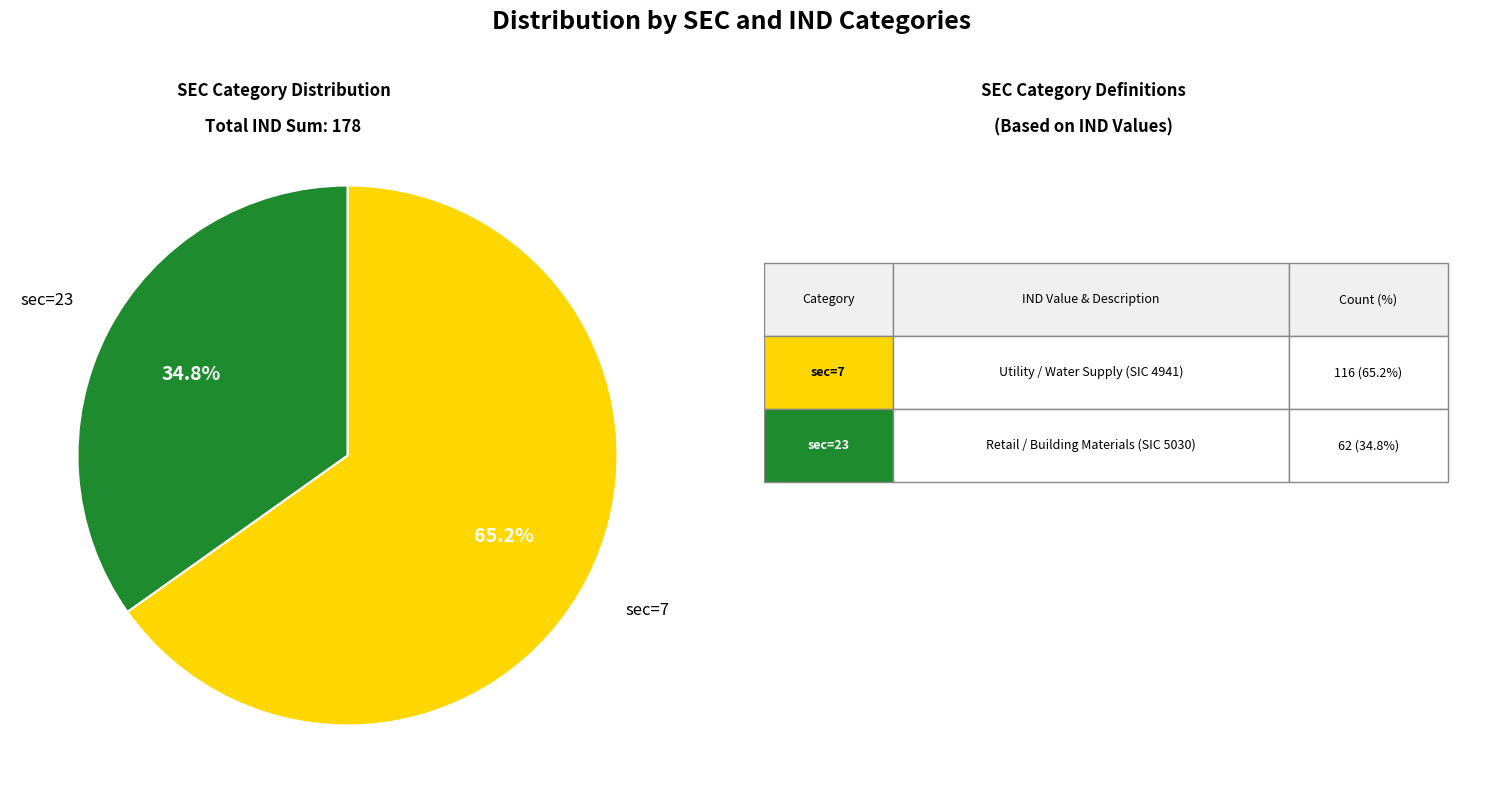

How many segments does this pie chart have?

2